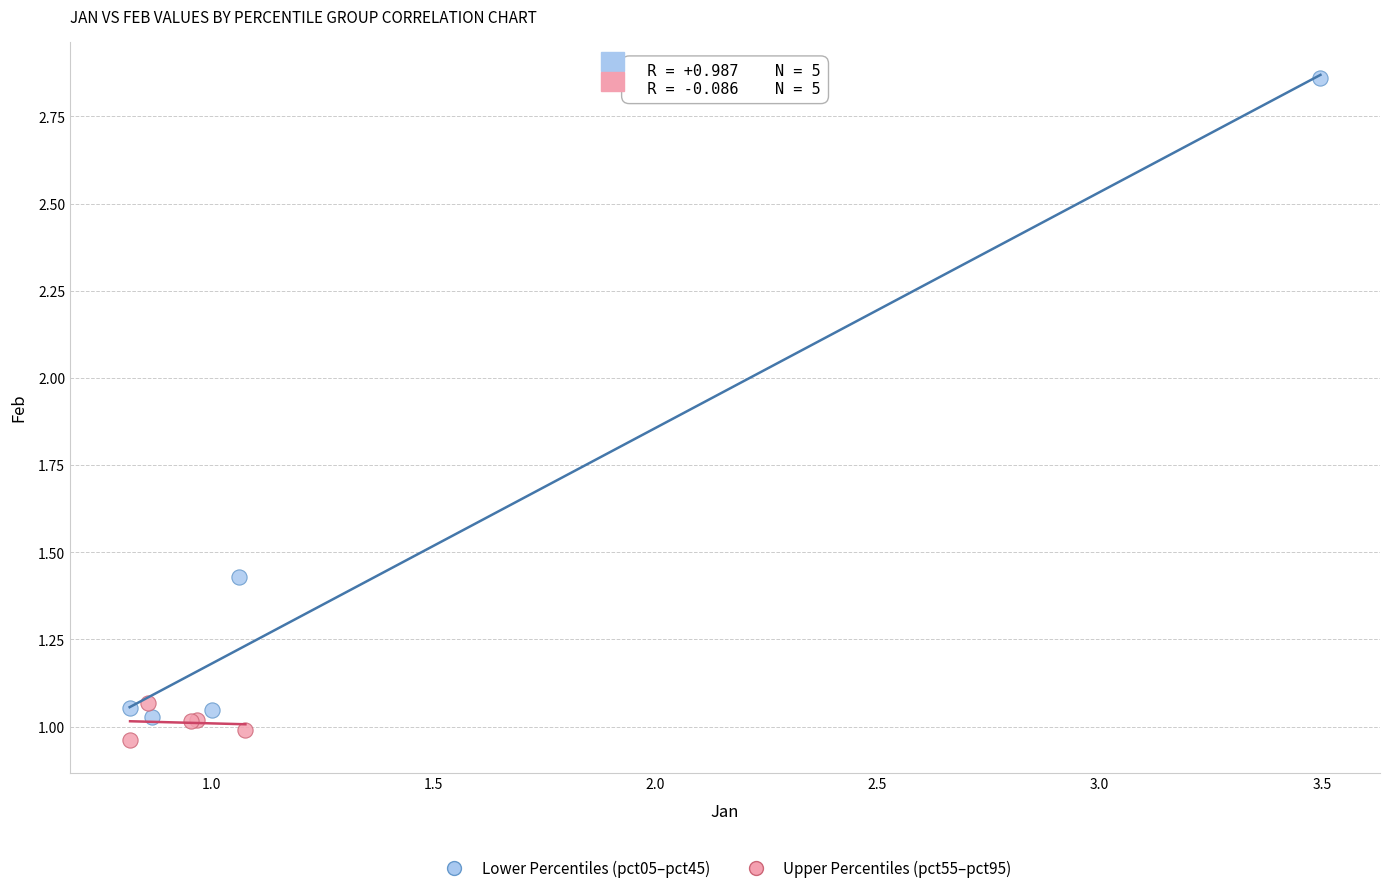

Which series has the largest Y range (max minus min)?

Lower Percentiles (pct05–pct45)